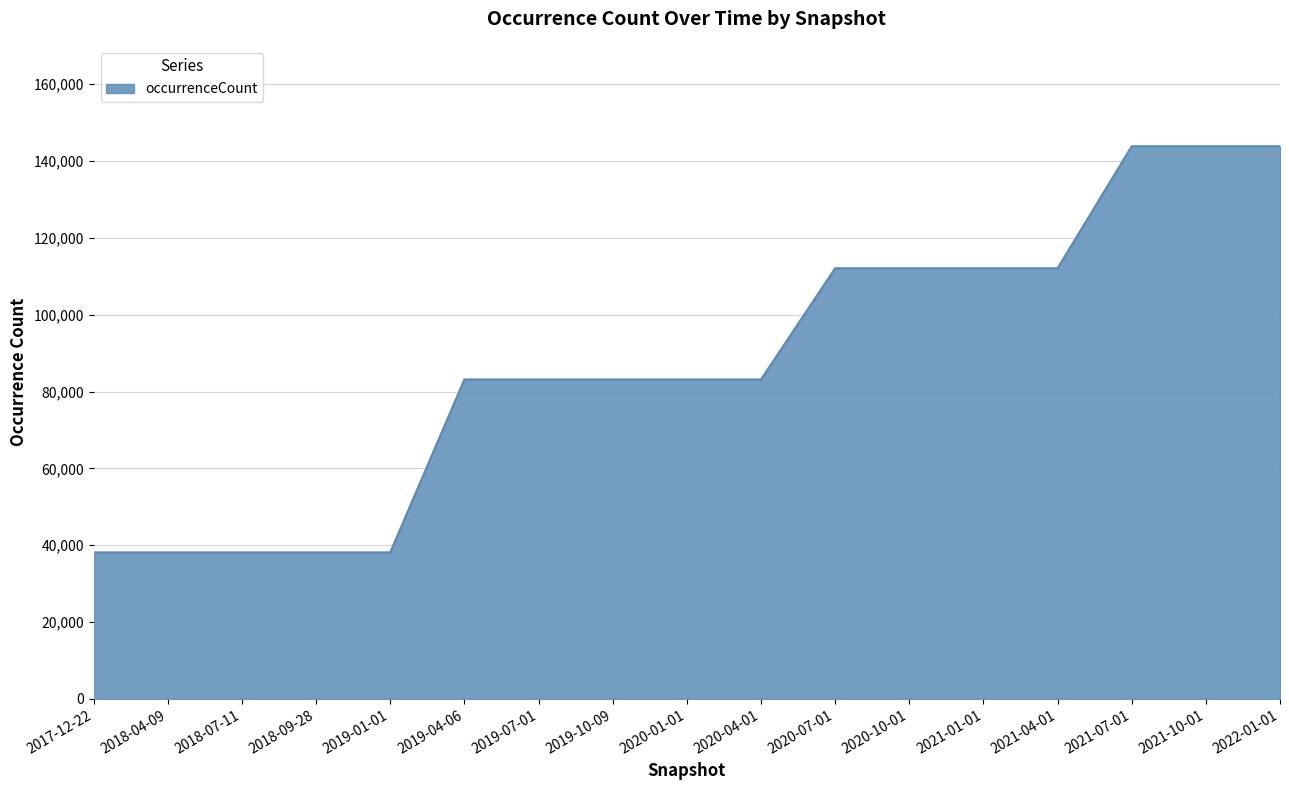

Reading right to left, list all the values displayed in this chart.

2022-01-01=143864	2021-10-01=143864	2021-07-01=143864	2021-04-01=112095	2021-01-01=112095	2020-10-01=112095	2020-07-01=112095	2020-04-01=83159	2020-01-01=83159	2019-10-09=83159	2019-07-01=83159	2019-04-06=83159	2019-01-01=38131	2018-09-28=38131	2018-07-11=38131	2018-04-09=38131	2017-12-22=38131